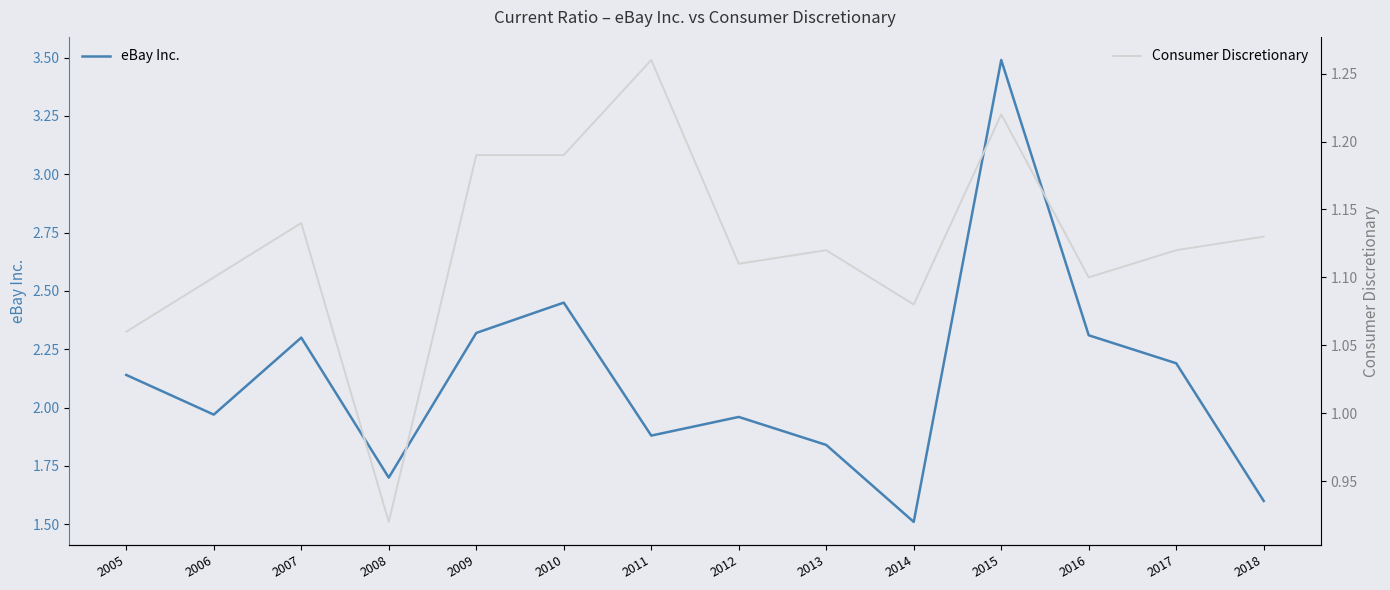

Reading right to left, extract all data points from this chart.

eBay Inc.: 1.6	2.2	2.3	3.5	1.5	1.8	2.0	1.9	2.5	2.3	1.7	2.3	2.0	2.1
Consumer Discretionary: 1.1	1.1	1.1	1.2	1.1	1.1	1.1	1.3	1.2	1.2	0.9	1.1	1.1	1.1